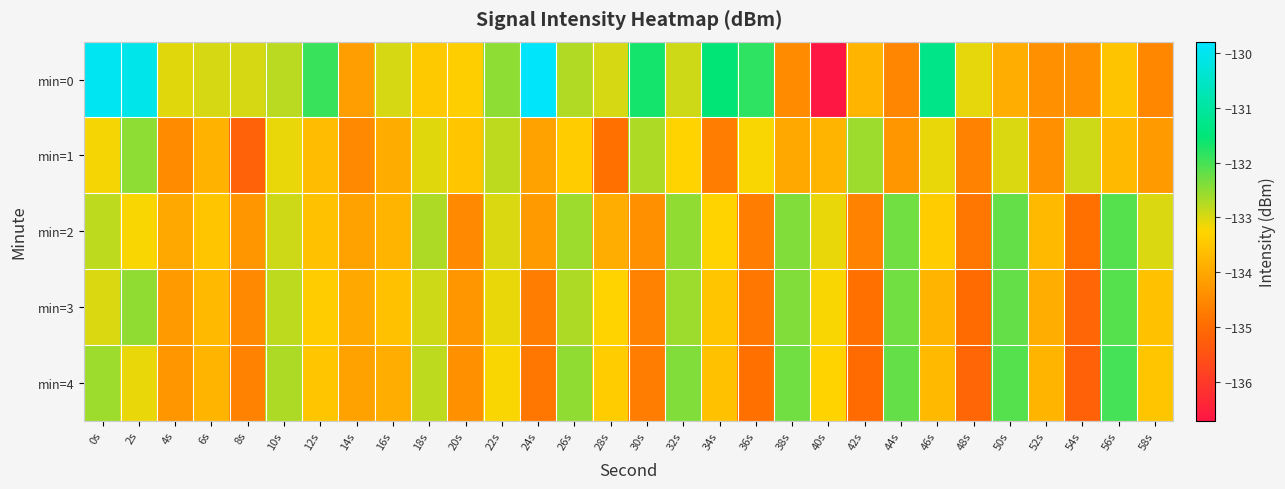

At how many categories does at least one series exceed -134?

29